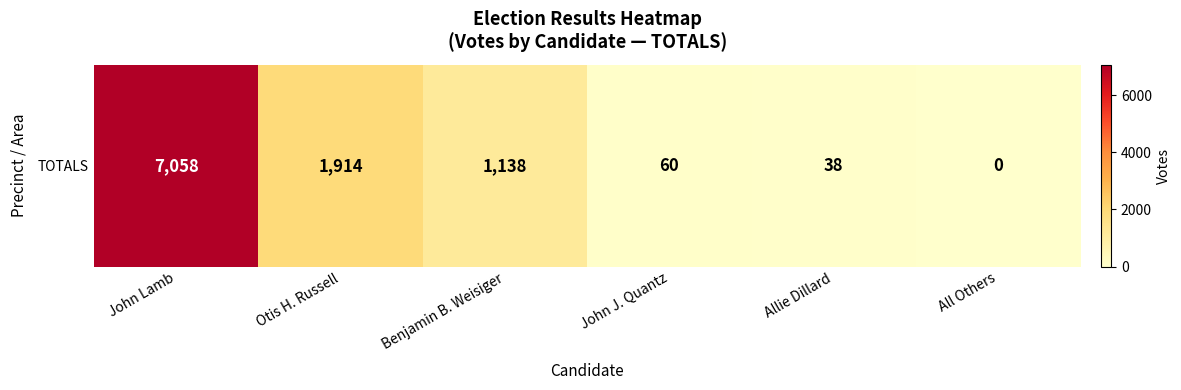

What value does the data have at Otis H. Russell?

1914